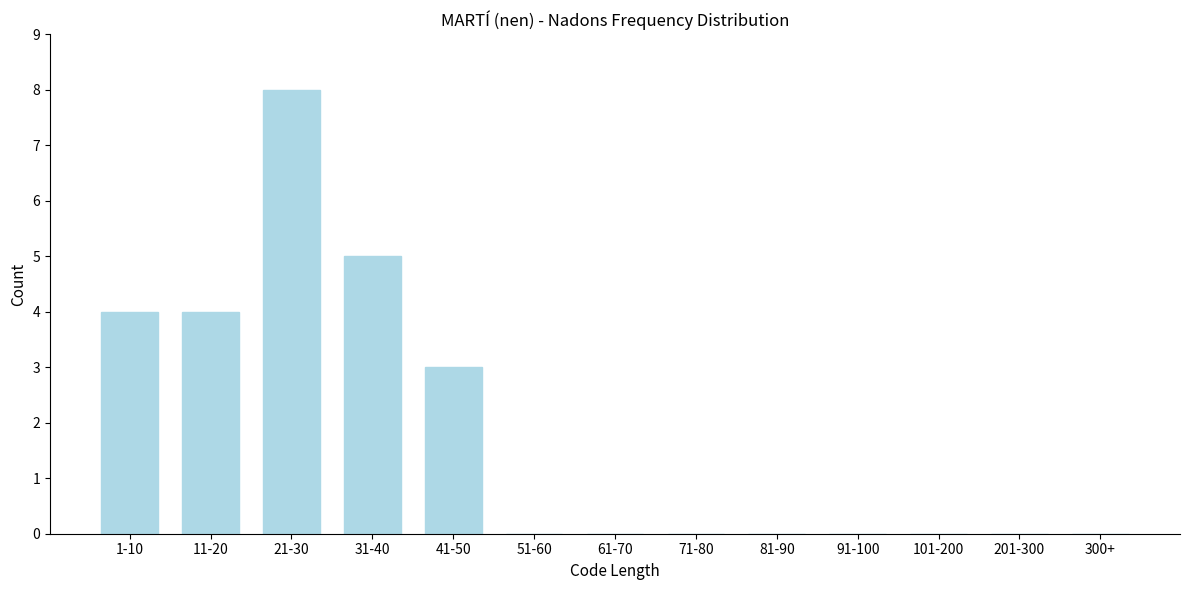

Reading left to right, list all the values displayed in this chart.

1-10=4	11-20=4	21-30=8	31-40=5	41-50=3	51-60=0	61-70=0	71-80=0	81-90=0	91-100=0	101-200=0	201-300=0	300+=0